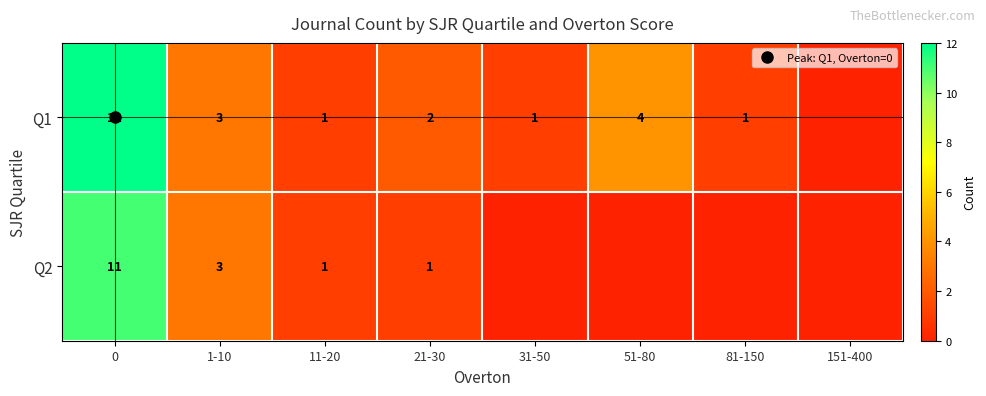

Which series changed the most between 31-50 and 51-80?

Q1